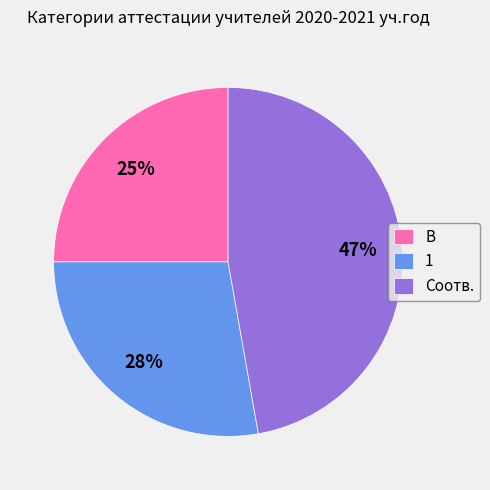

Does any single category account for the majority?

No